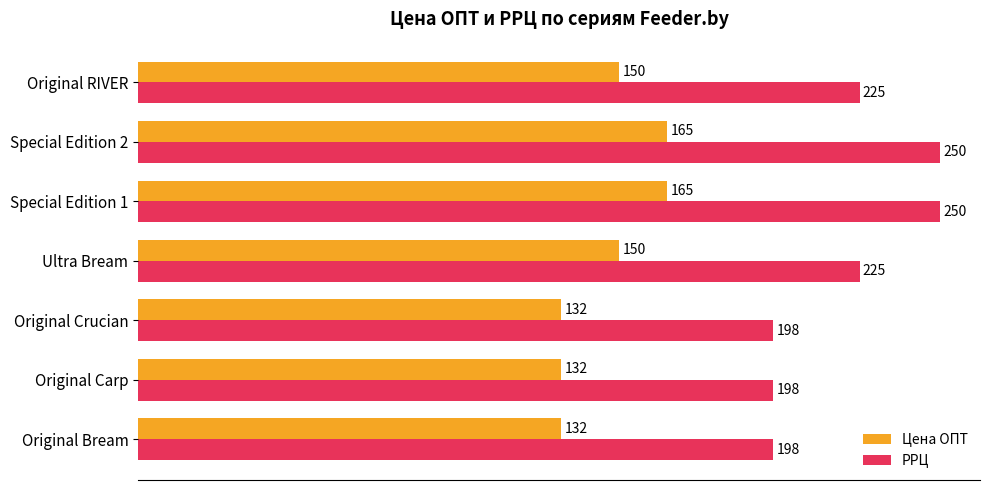

What value does the Цена ОПТ series have at Original Crucian?

132